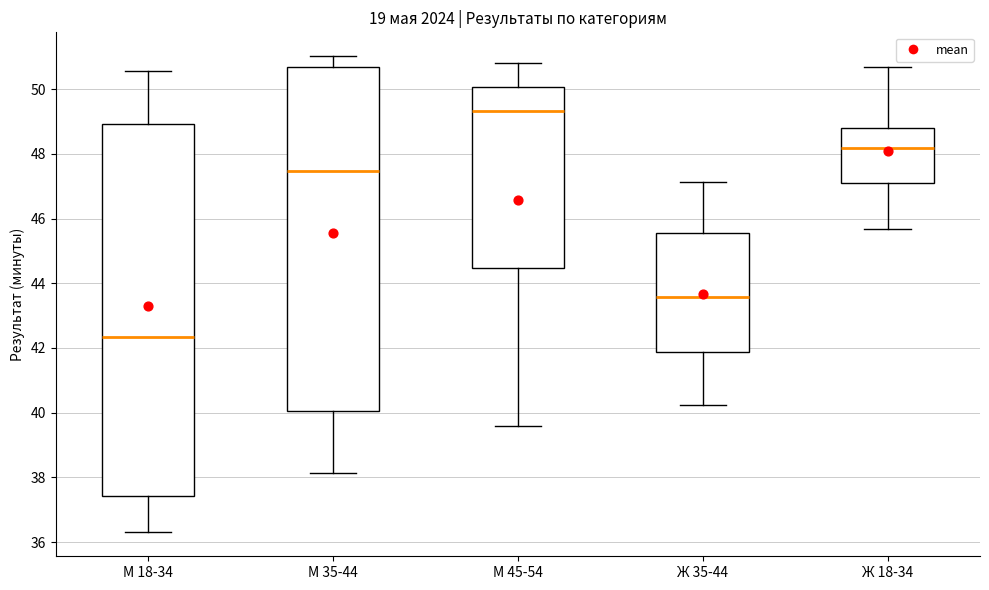

Which box's median line is the highest?

М 45-54